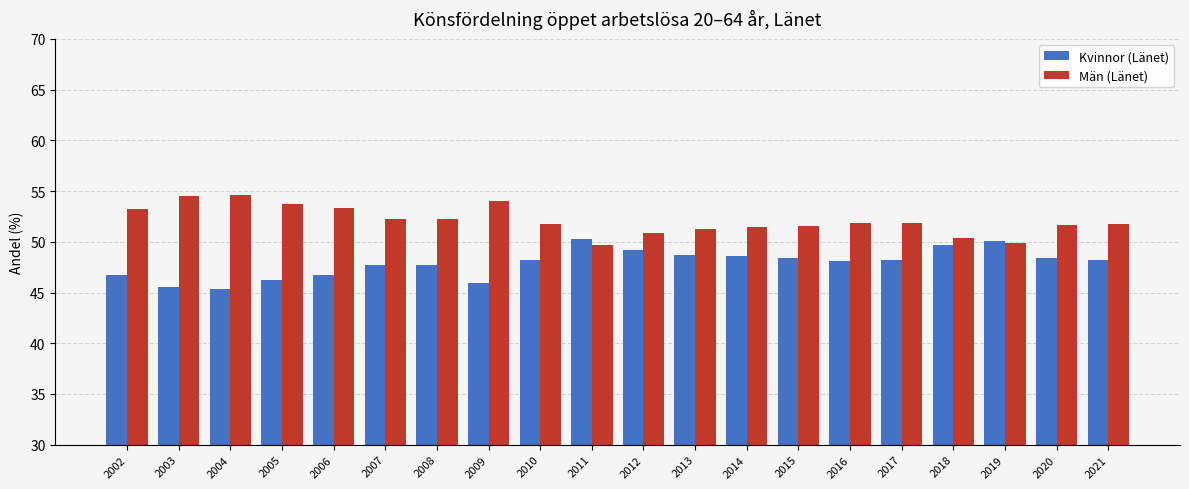

What is the difference between the highest and lowest values at 2007?

4.6